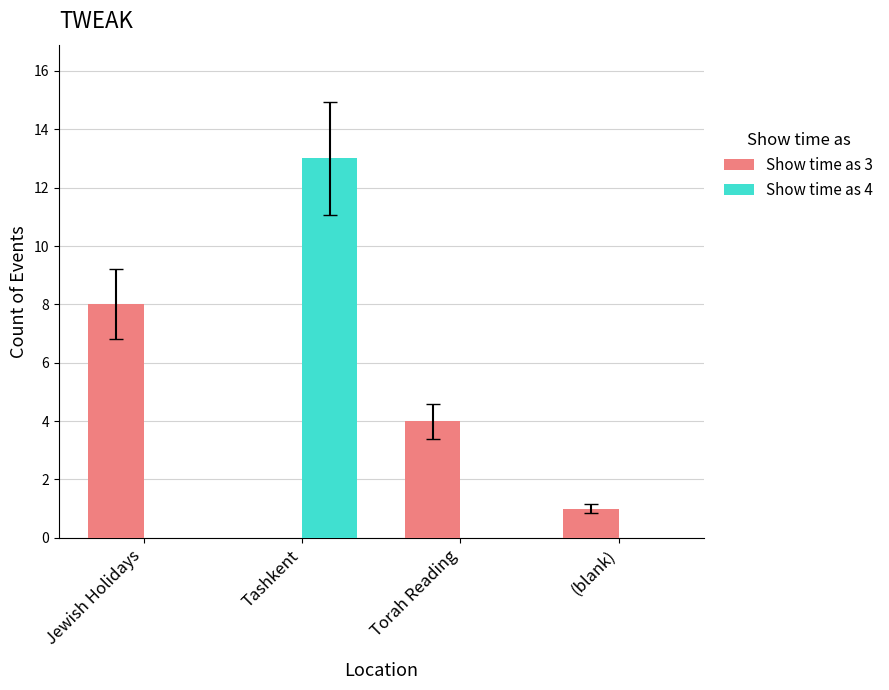

At which category does the chart reach its peak across all series?

Tashkent